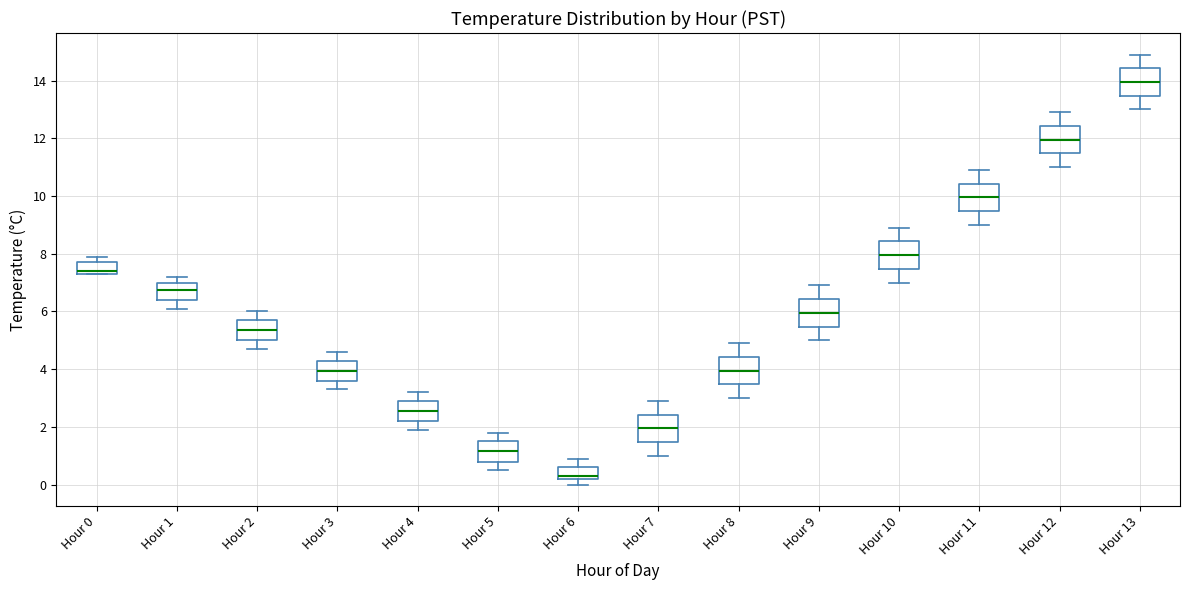

Reading left to right, transcribe this box plot: for each box, give where its median line is, the range the box spans, and where its two whiskers end, as read against the y-axis. The values are not printed on the chart, so give them approximately, as read against the axis.

Hour 0: median 7.4 (just above the box's lower edge), box 7.4 to 7.8, whiskers 7.4 to 8.0
Hour 1: median 6.8, box 6.4 to 7.0, whiskers 6.2 to 7.2
Hour 2: median 5.4, box 5.0 to 5.8, whiskers 4.8 to 6.0
Hour 3: median 4.0, box 3.6 to 4.4, whiskers 3.4 to 4.6
Hour 4: median 2.6, box 2.2 to 3.0, whiskers 2.0 to 3.2
Hour 5: median 1.2, box 0.8 to 1.6, whiskers 0.6 to 1.8
Hour 6: median 0.4, box 0.2 to 0.6, whiskers 0.0 to 1.0
Hour 7: median 2.0, box 1.4 to 2.4, whiskers 1.0 to 3.0
Hour 8: median 4.0, box 3.4 to 4.4, whiskers 3.0 to 5.0
Hour 9: median 6.0, box 5.4 to 6.4, whiskers 5.0 to 7.0
Hour 10: median 8.0, box 7.4 to 8.4, whiskers 7.0 to 9.0
Hour 11: median 10.0, box 9.4 to 10.4, whiskers 9.0 to 11.0
Hour 12: median 12.0, box 11.4 to 12.4, whiskers 11.0 to 13.0
Hour 13: median 14.0, box 13.4 to 14.4, whiskers 13.0 to 15.0